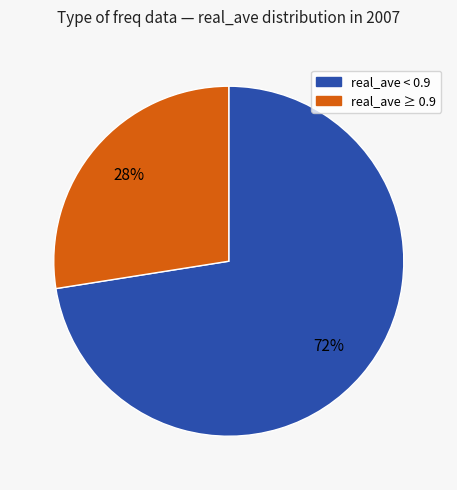

Does any single category account for the majority?

Yes